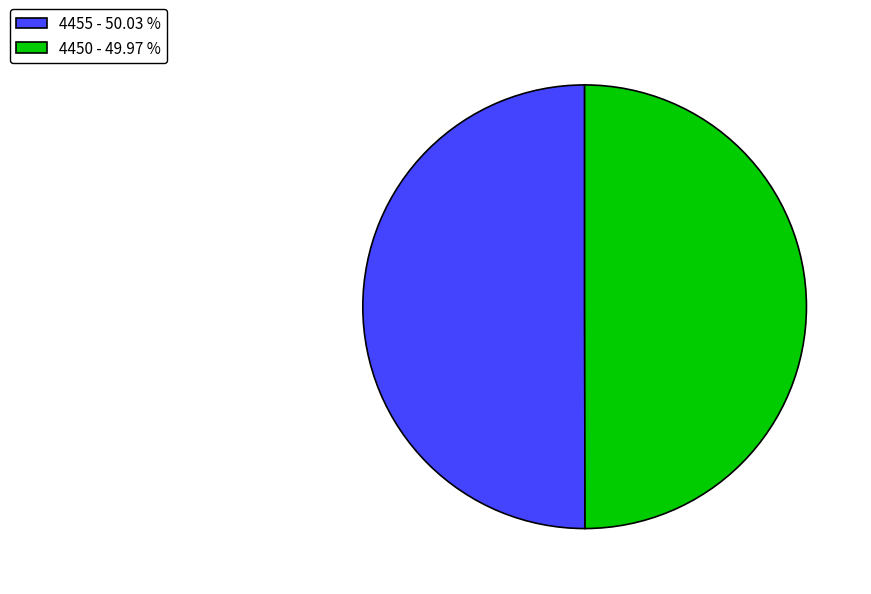

Do 4450 - 49.97 % and 4455 - 50.03 % together represent more than half of the pie?

Yes